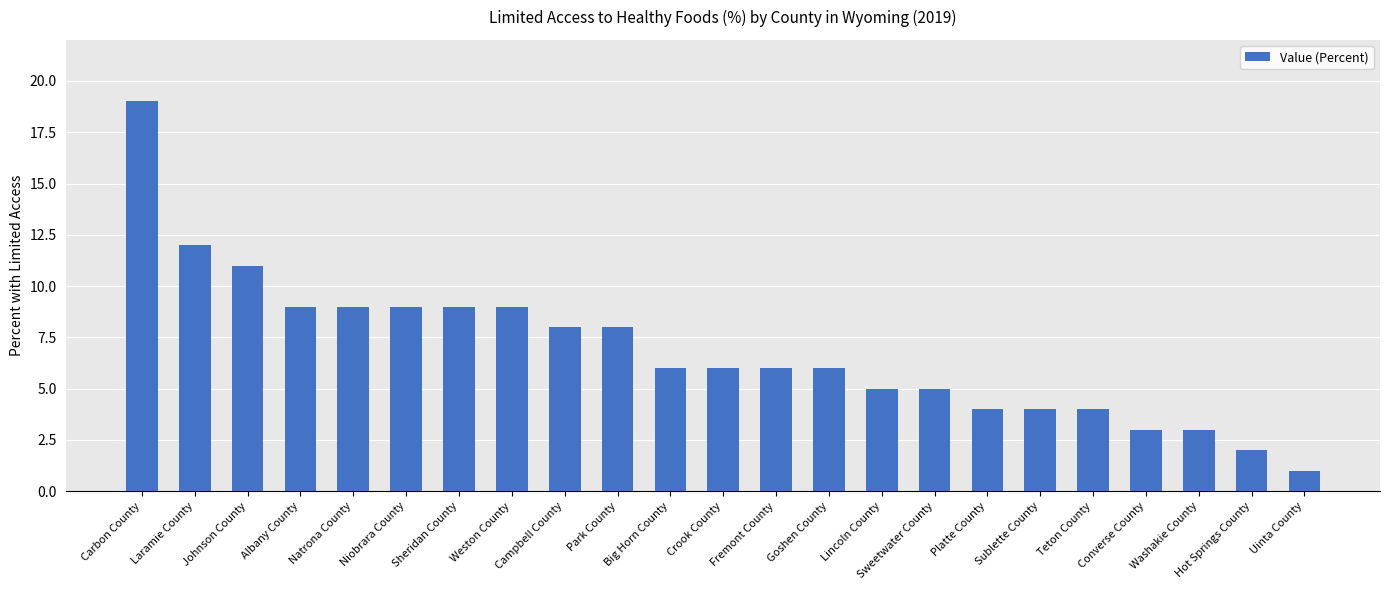

The value at Big Horn County is 3. True or false?

False